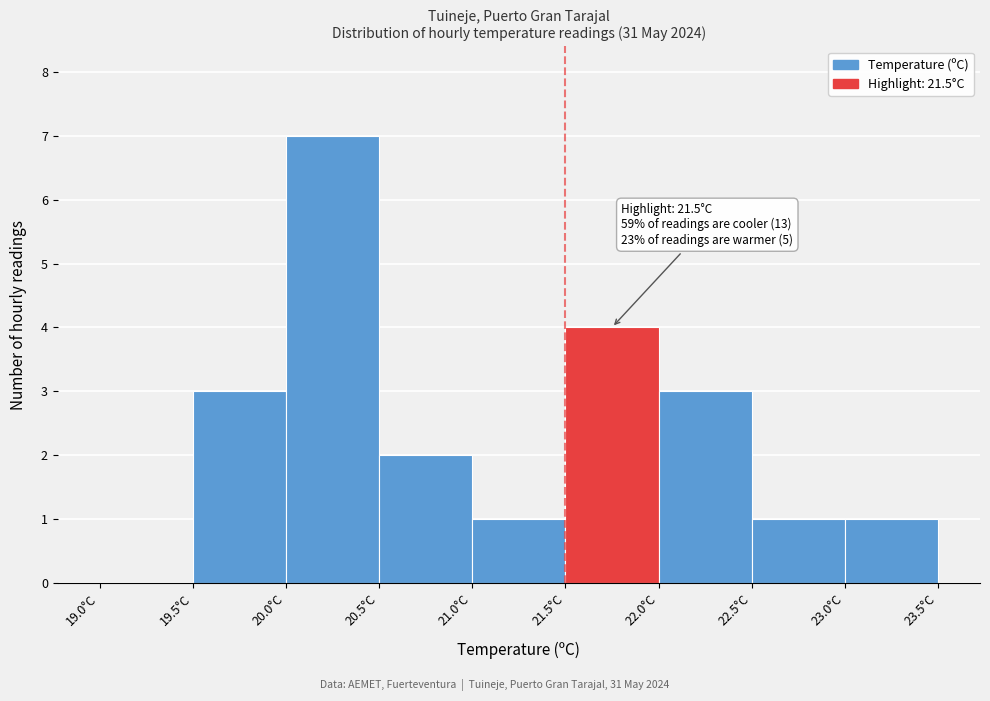

Over which range of the x-axis is the bar tallest?

20.0 to 20.5